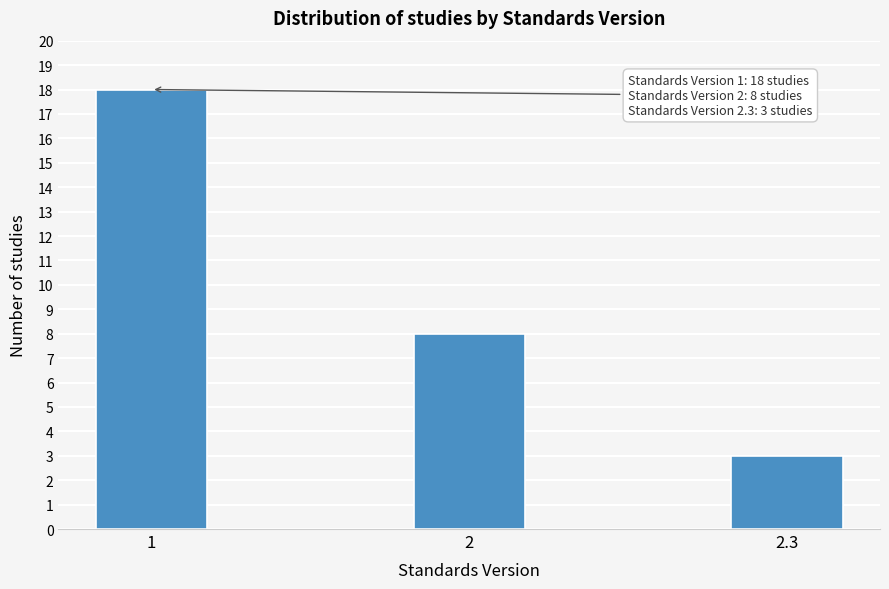

Reading left to right, what are all the values shown in this chart?

18	8	3